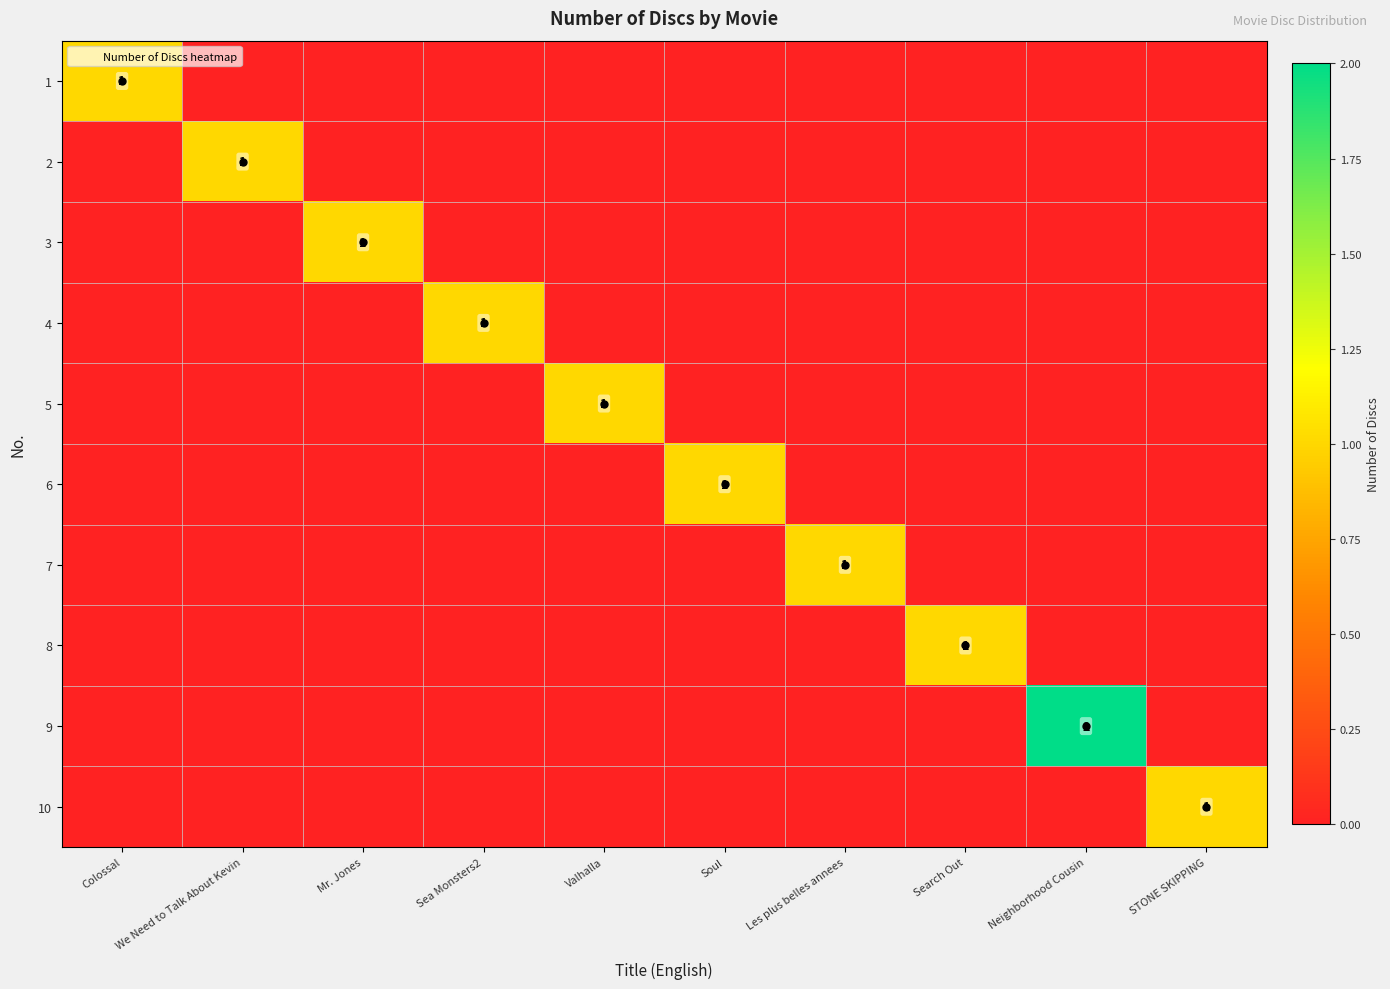

Which has a higher value, Les plus belles annees or Valhalla?

Les plus belles annees